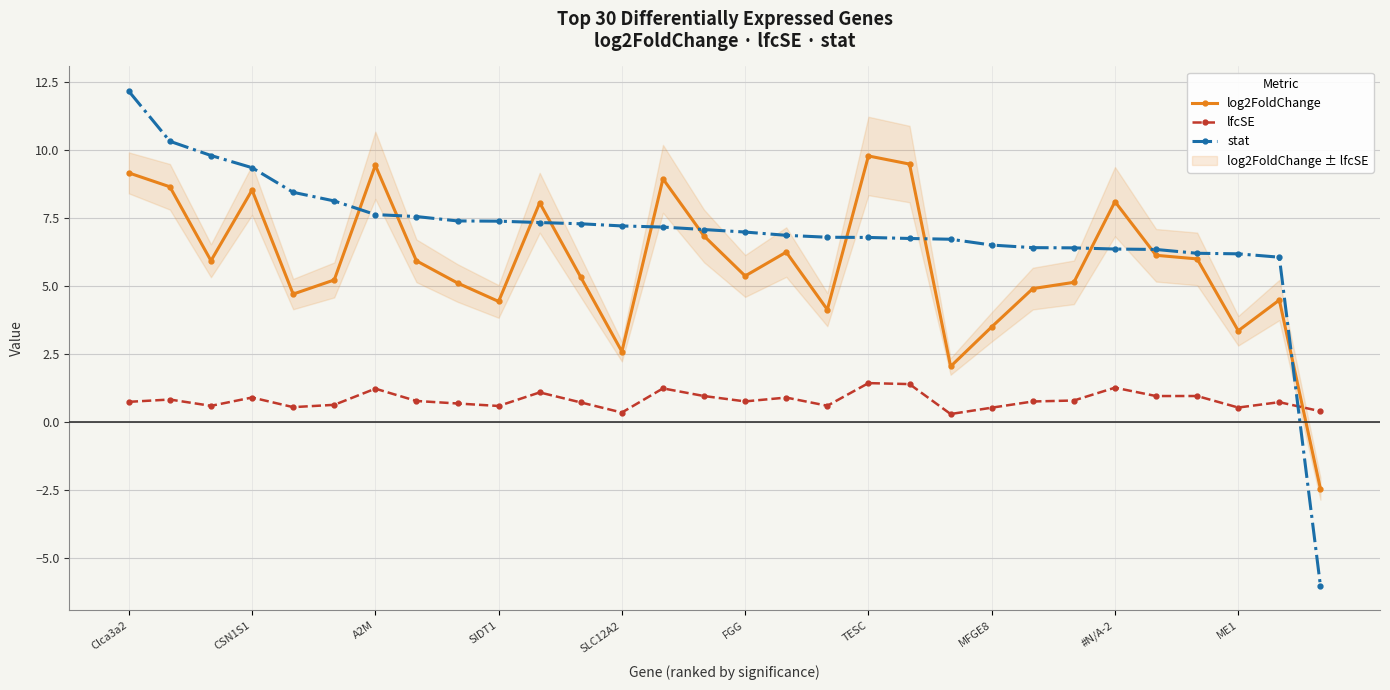

What is the minimum value for log2FoldChange?

-2.4